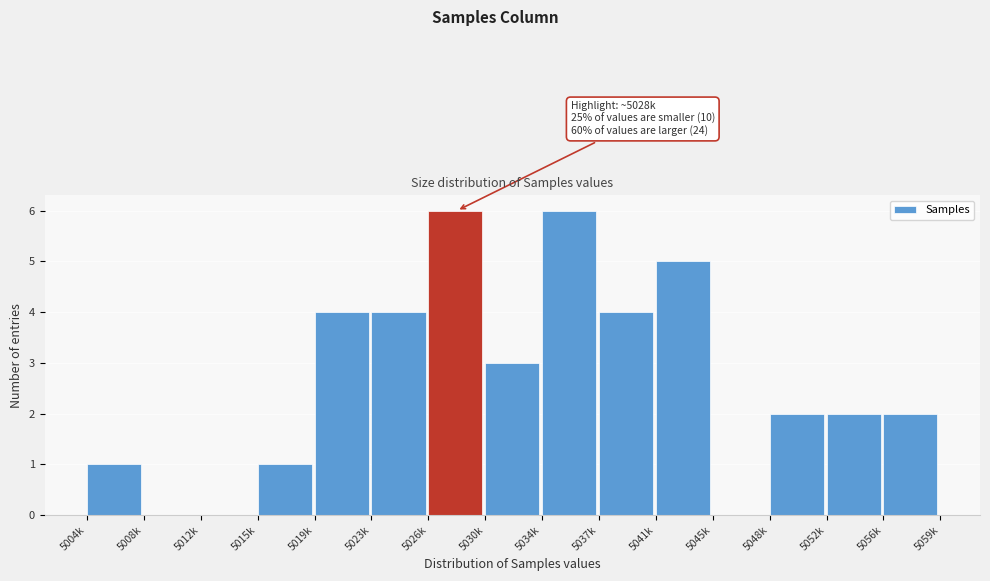

Reading left to right, transcribe all the data shown in this chart.

5004k=1	5008k=0	5012k=0	5015k=1	5019k=4	5023k=4	5026k=6	5030k=3	5034k=6	5037k=4	5041k=5	5045k=0	5048k=2	5052k=2	5056k=2